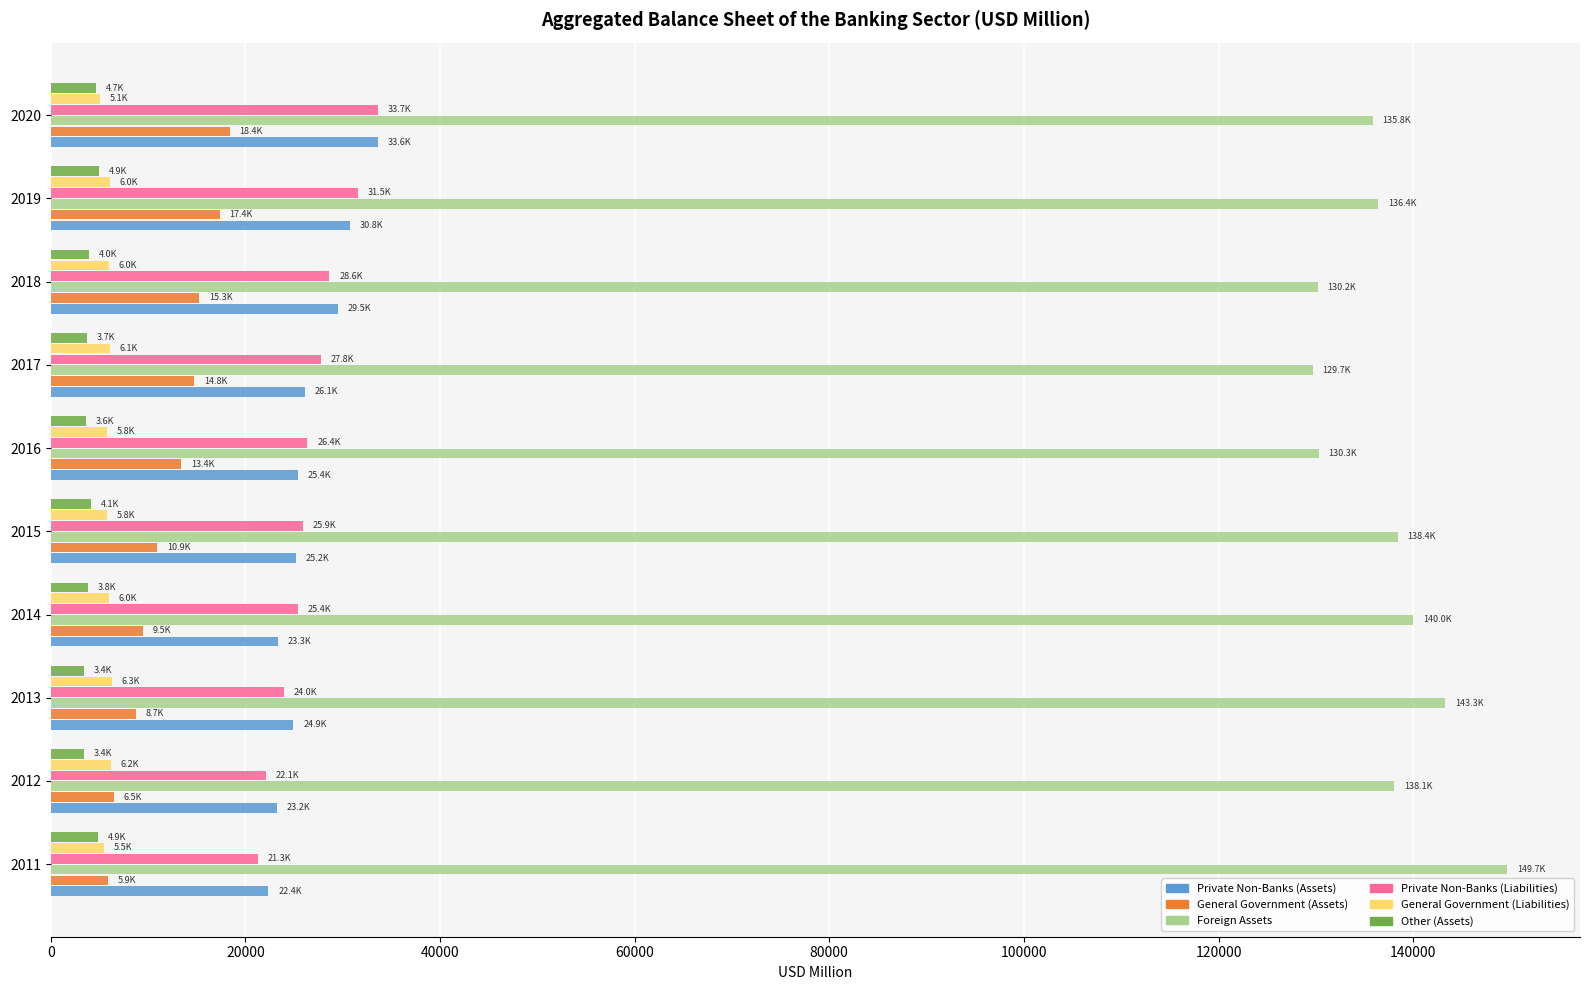

At how many categories does at least one series exceed 3991?

10